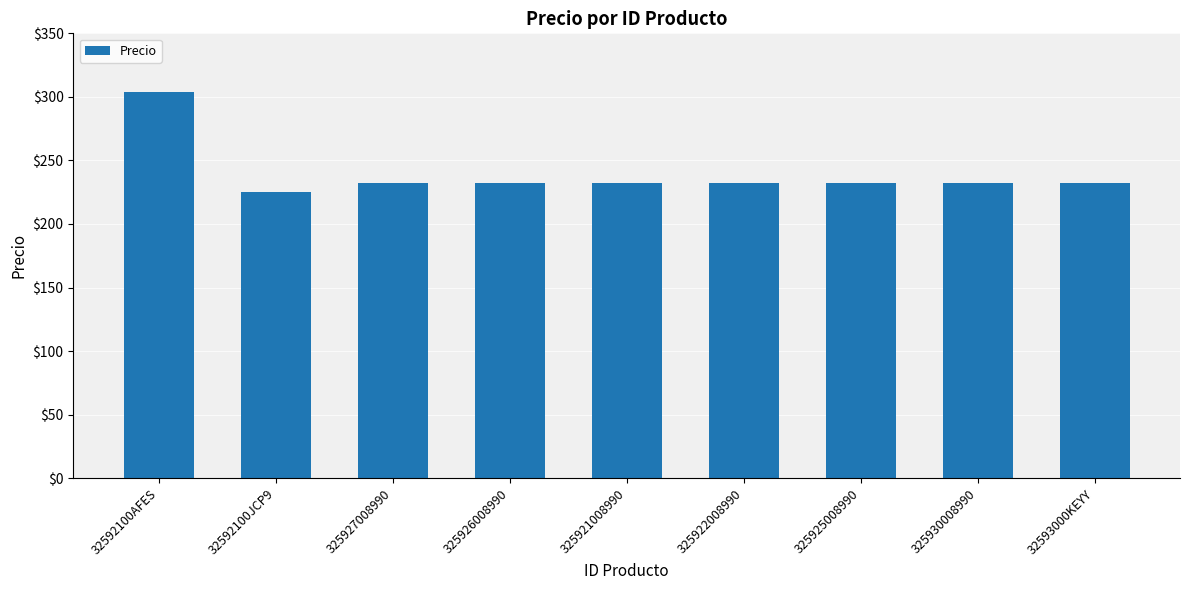

How many categories are shown in the chart?

9